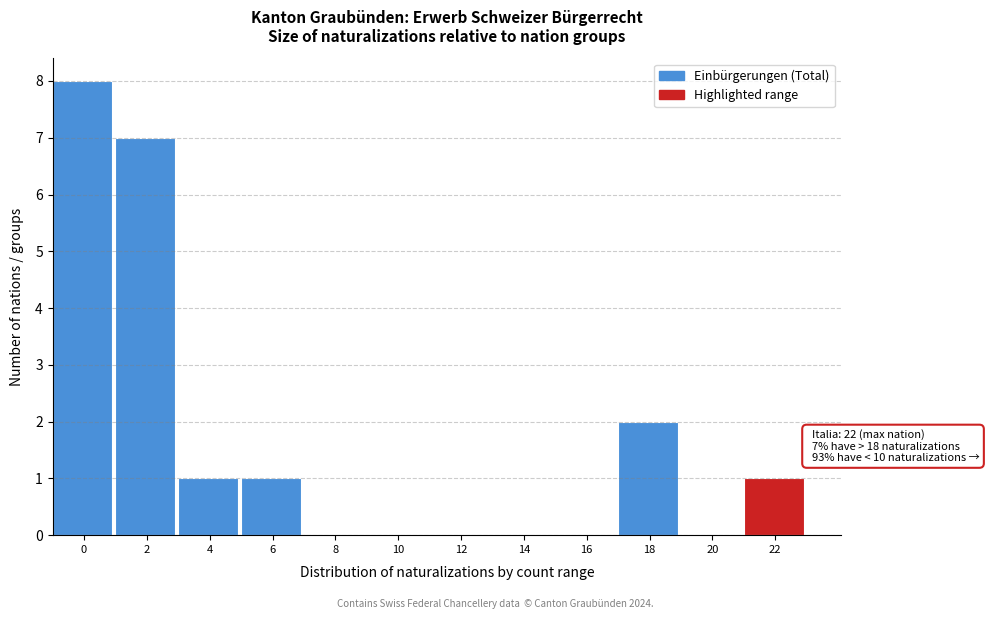

Reading right to left, list all the values displayed in this chart.

22=1	20=0	18=2	16=0	14=0	12=0	10=0	8=0	6=1	4=1	2=7	0=8